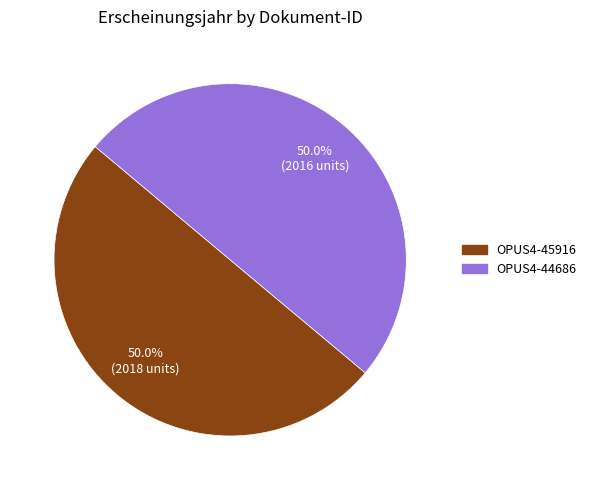

Approximately how many times larger is the value at OPUS4-45916 compared to OPUS4-44686?

1.0